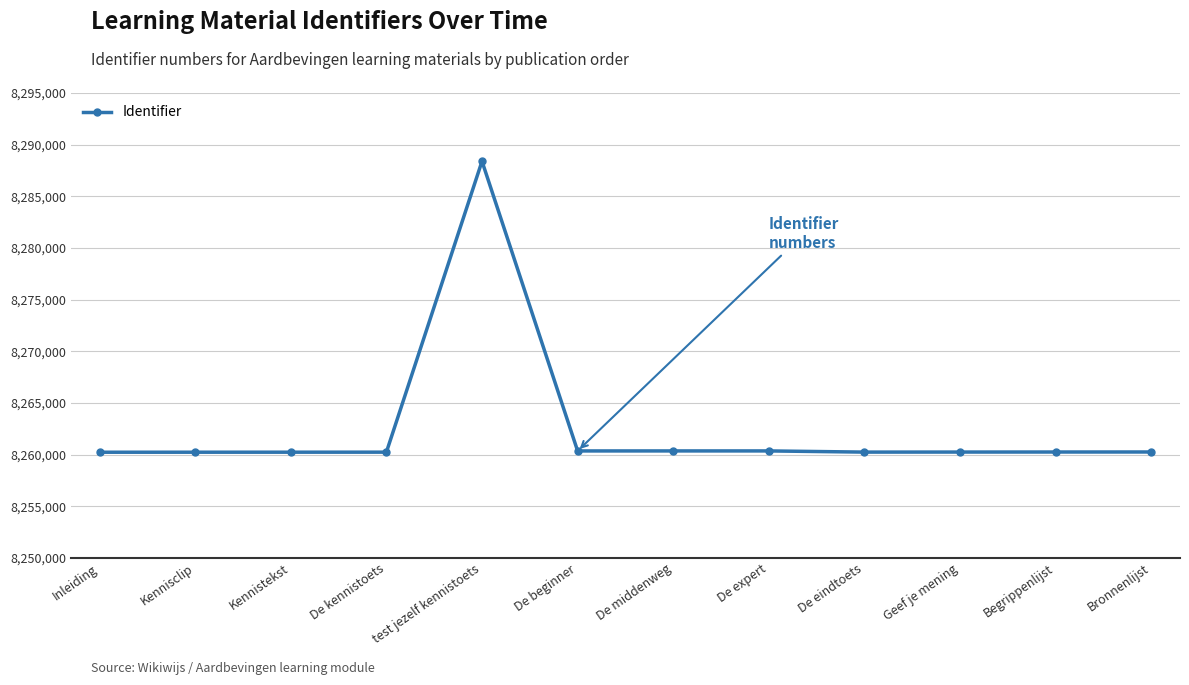

How many values are below 8260246?

6